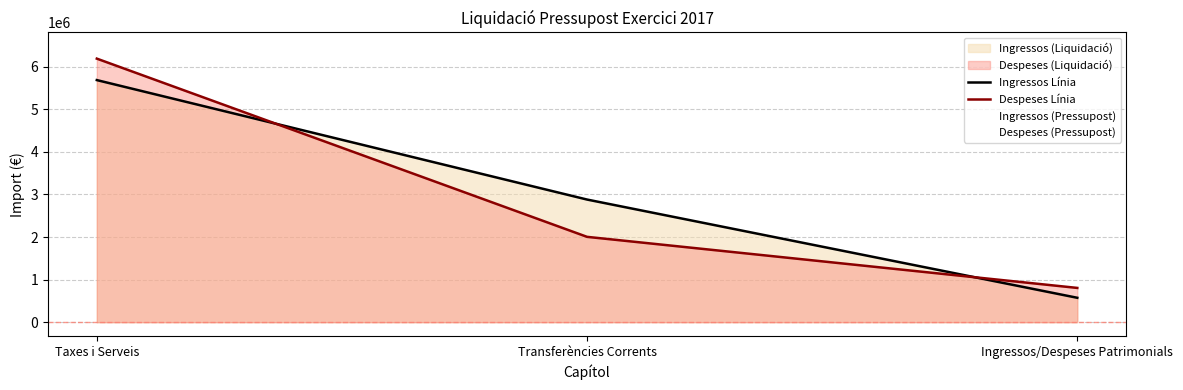

Rank the series by their average value, from highest to lowest.

Ingressos Línia, Despeses Línia